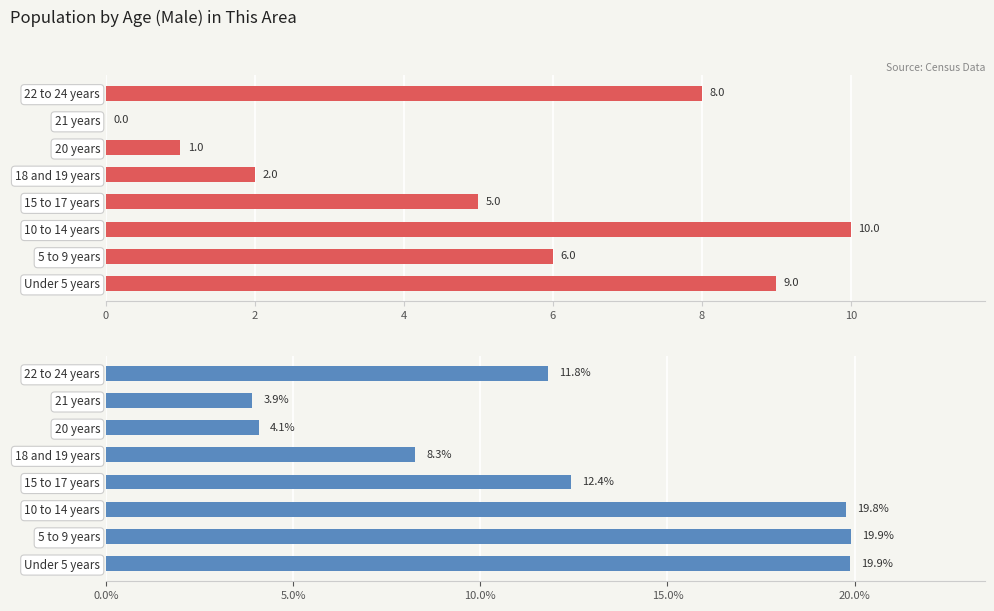

Is it true that This Area equals 6.4 at 21 years?

False